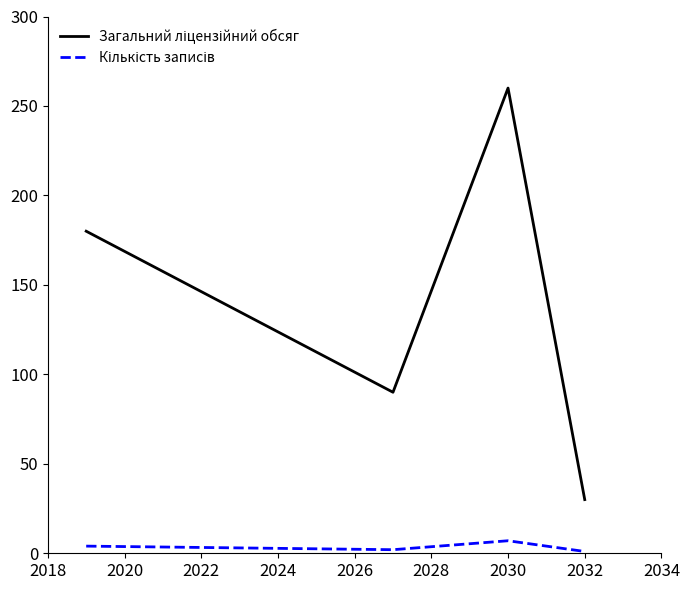

What is the value of the Кількість записів point at the 2nd from the left?

2